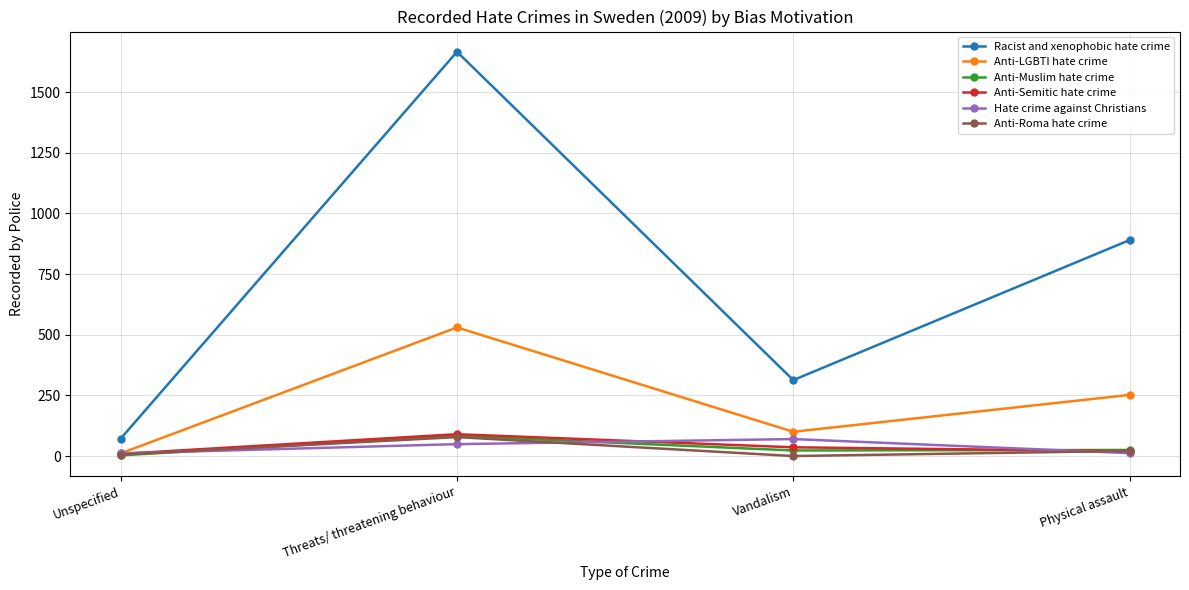

True or false: Racist and xenophobic hate crime and Hate crime against Christians intersect in this chart.

False